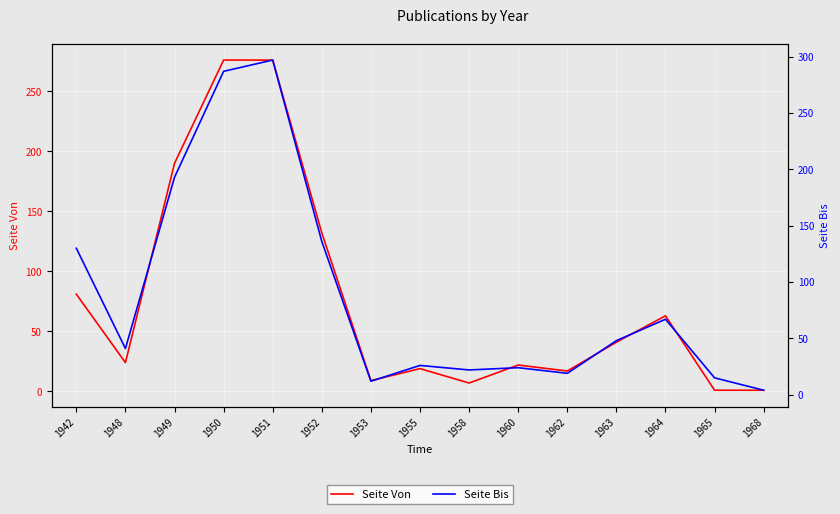

How many values in the Seite Bis series are below 41?

7